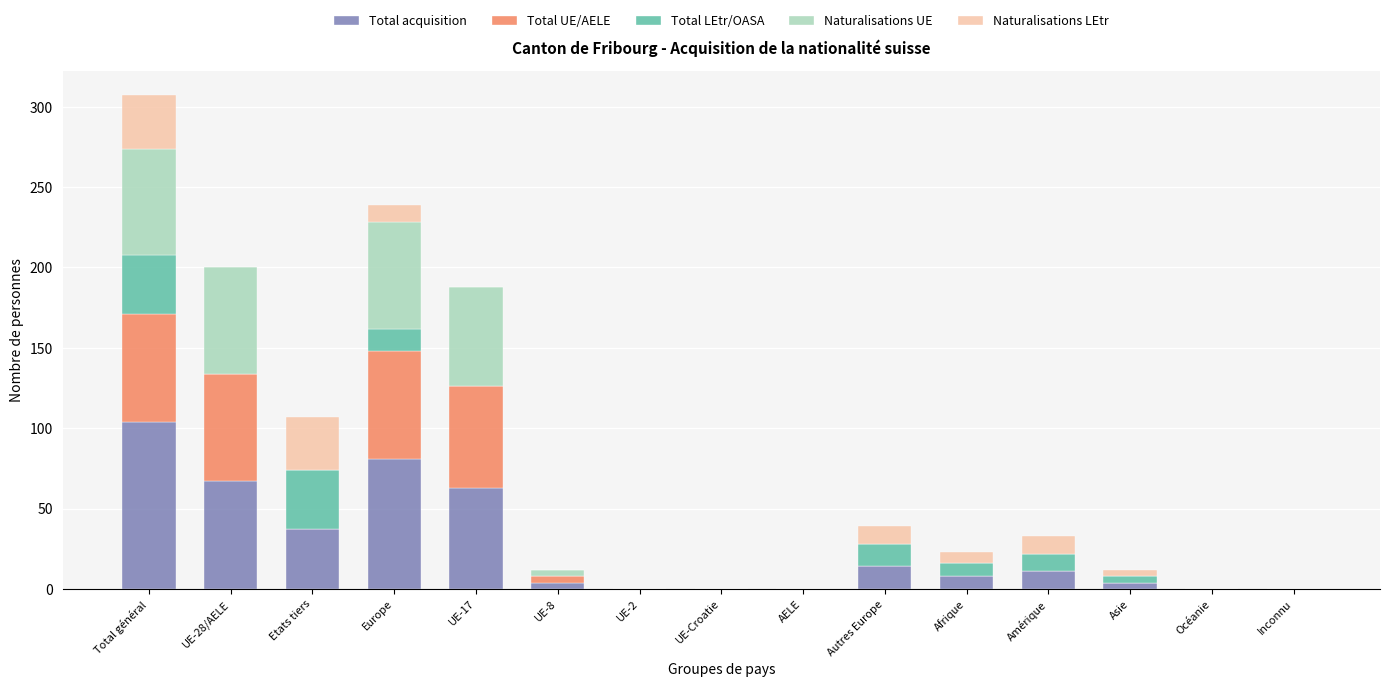

What is the highest value of the Total acquisition series?

104